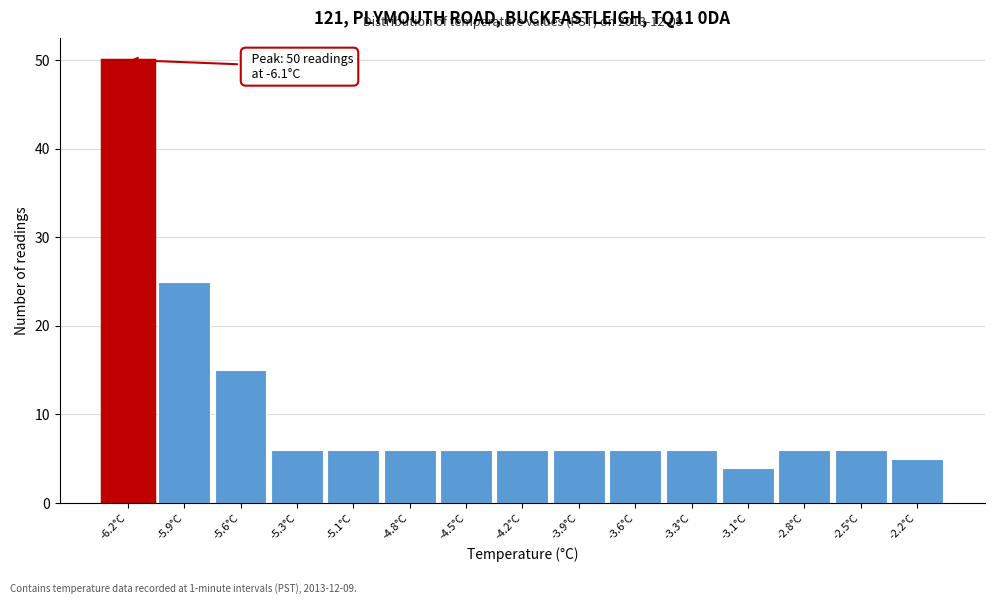

Which range on the x-axis has the tallest bar?

-6.35 to -6.05